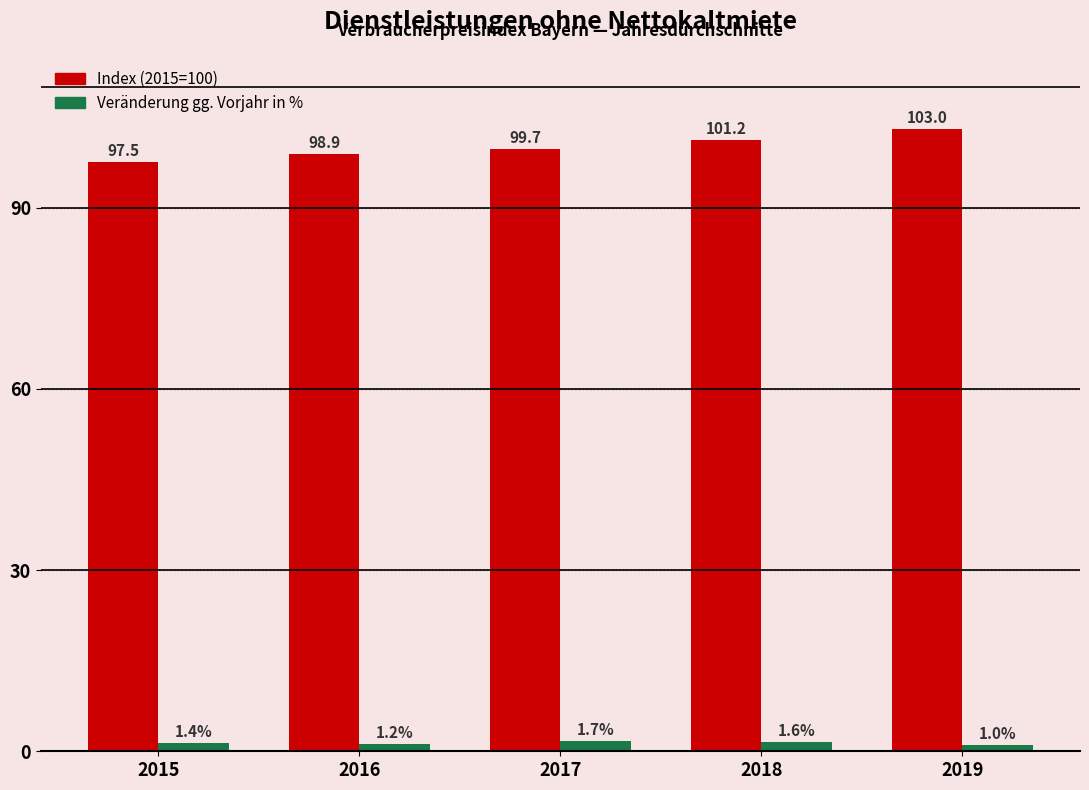

List the labels in order of Veränderung gg. Vorjahr in % value, smallest first.

2019, 2016, 2015, 2018, 2017